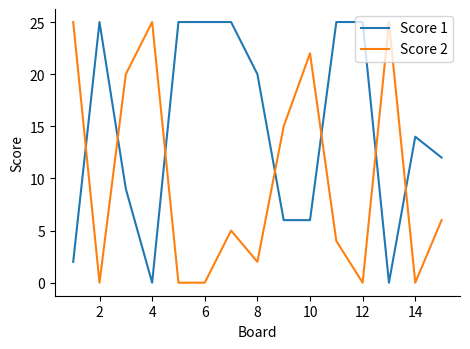

Rank the series by their average value, from lowest to highest.

Score 2, Score 1